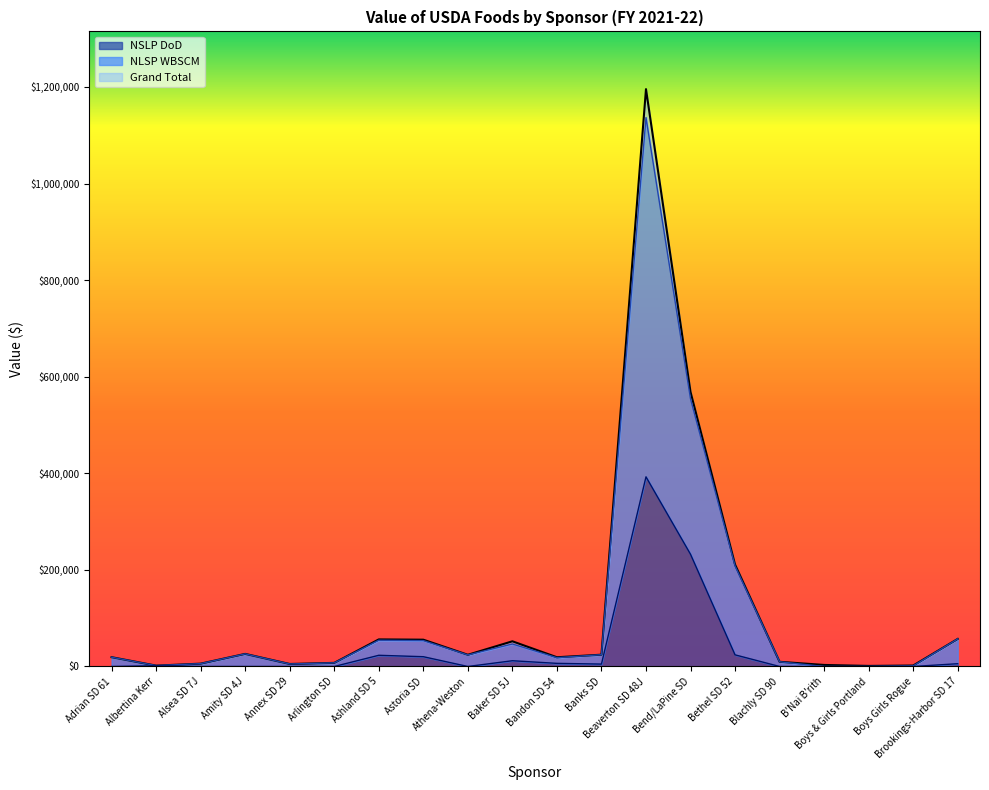

Which category has the highest value in the Grand Total series?

Beaverton SD 48J